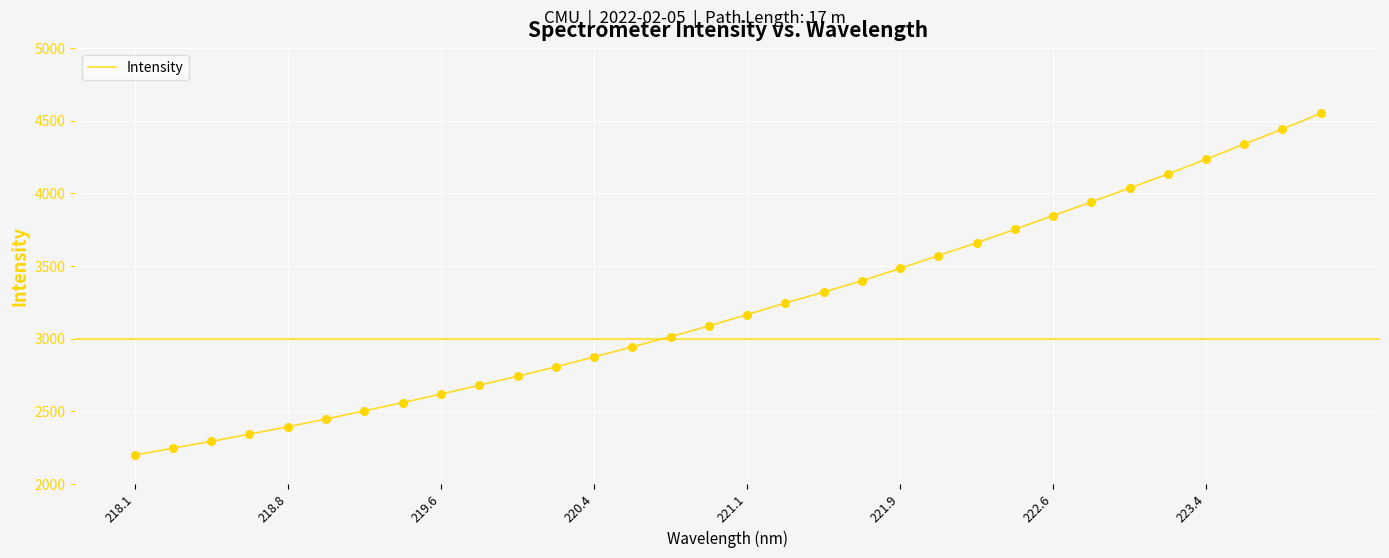

What is the difference between the maximum and minimum values?

2350.9